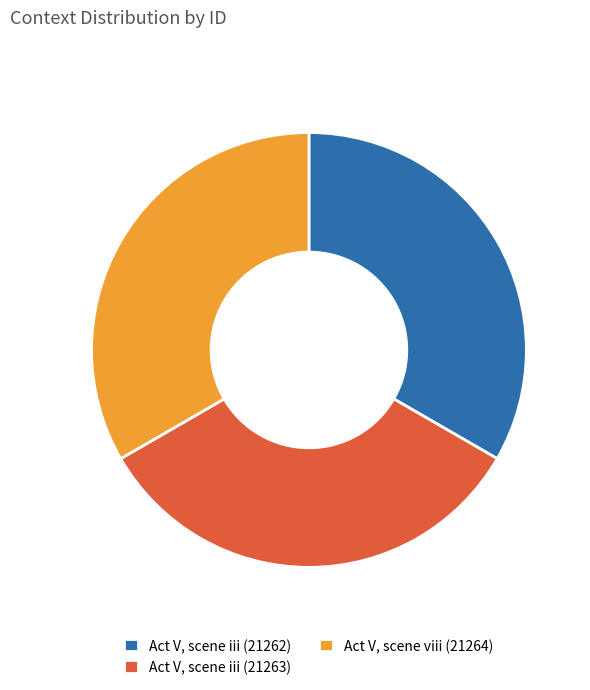

Does Act V, scene iii (21263) account for over 50% of the chart?

No